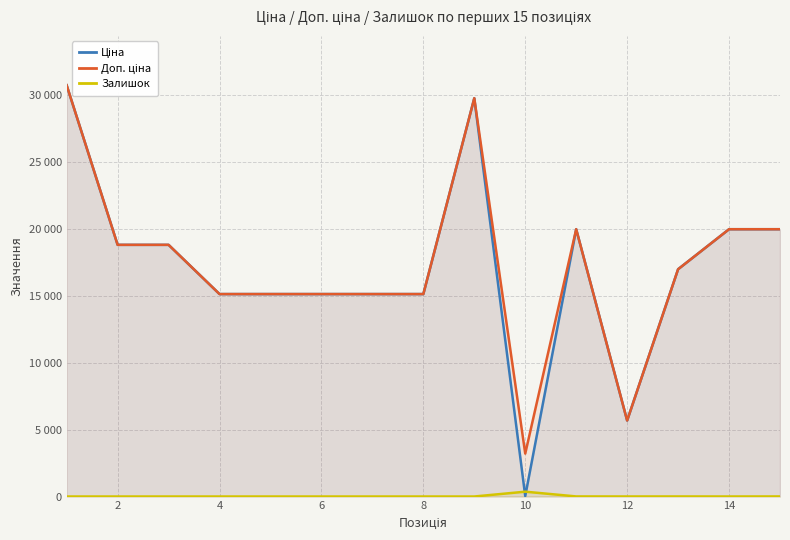

What is the maximum value for Залишок?

360.0